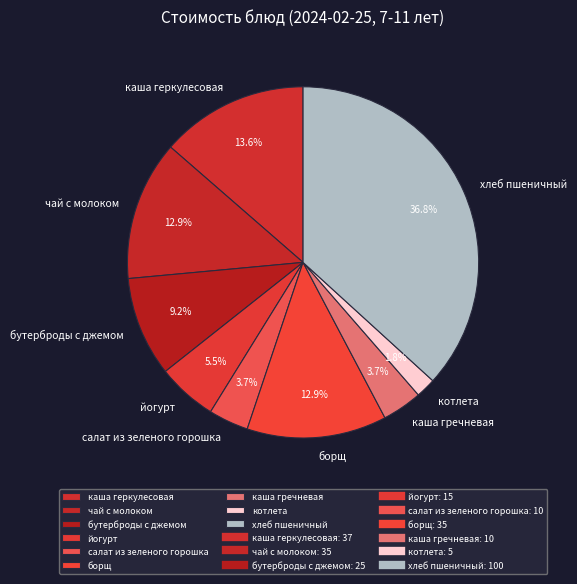

What is the ratio of the value at каша геркулесовая to the value at каша гречневая?

3.7